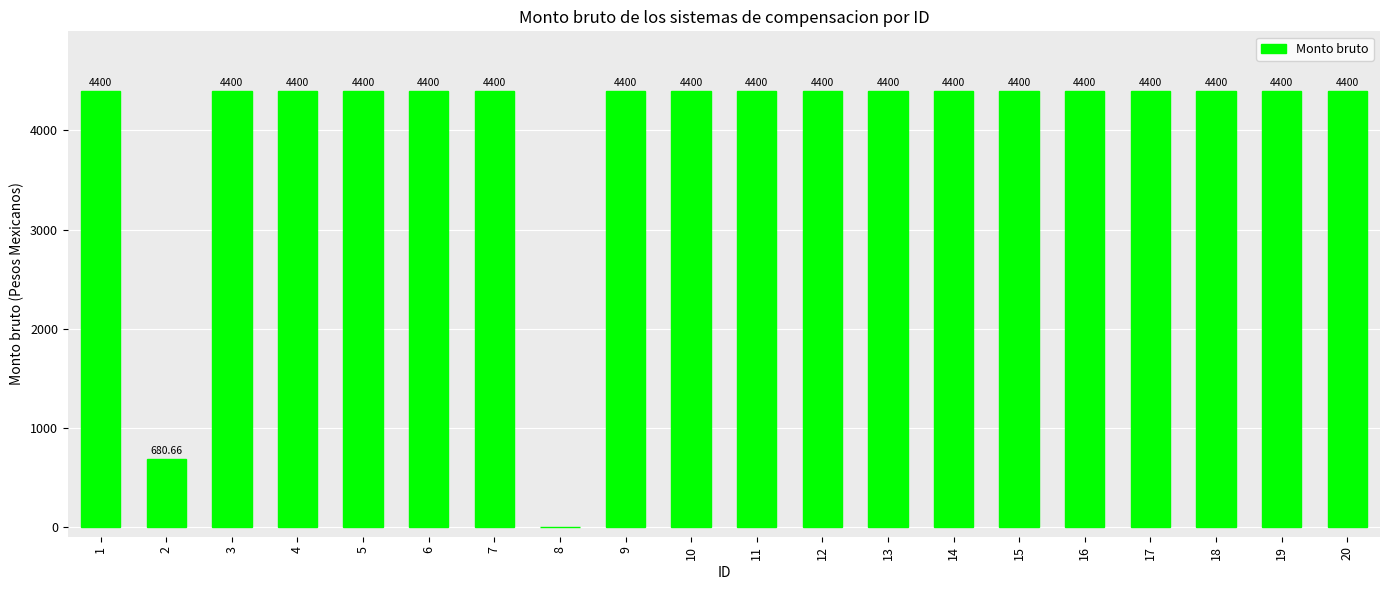

Approximately how many times larger is the value at 1 compared to 14?

1.0